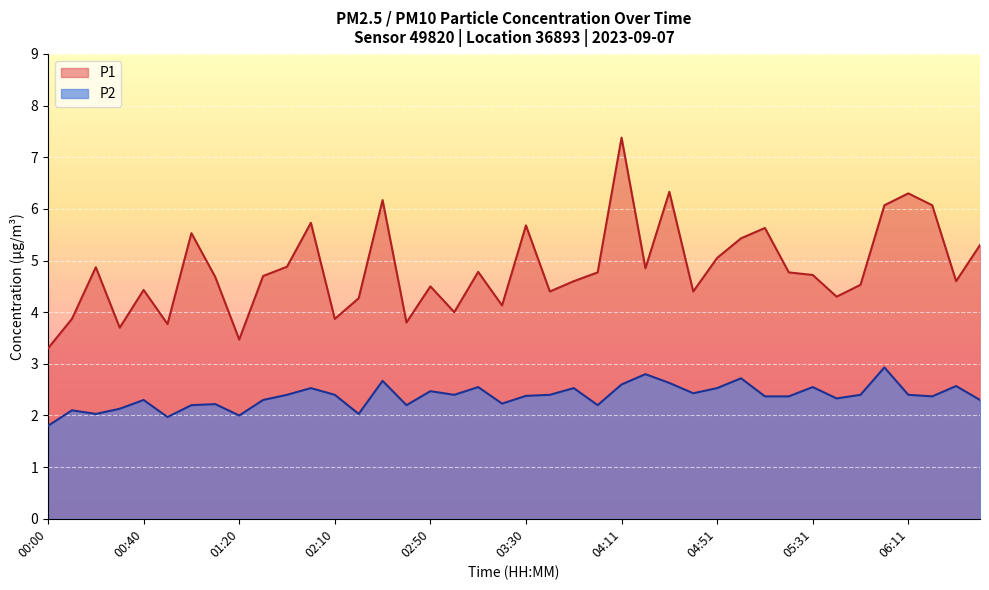

What is the difference between the maximum and minimum values in the P1 series?

4.1